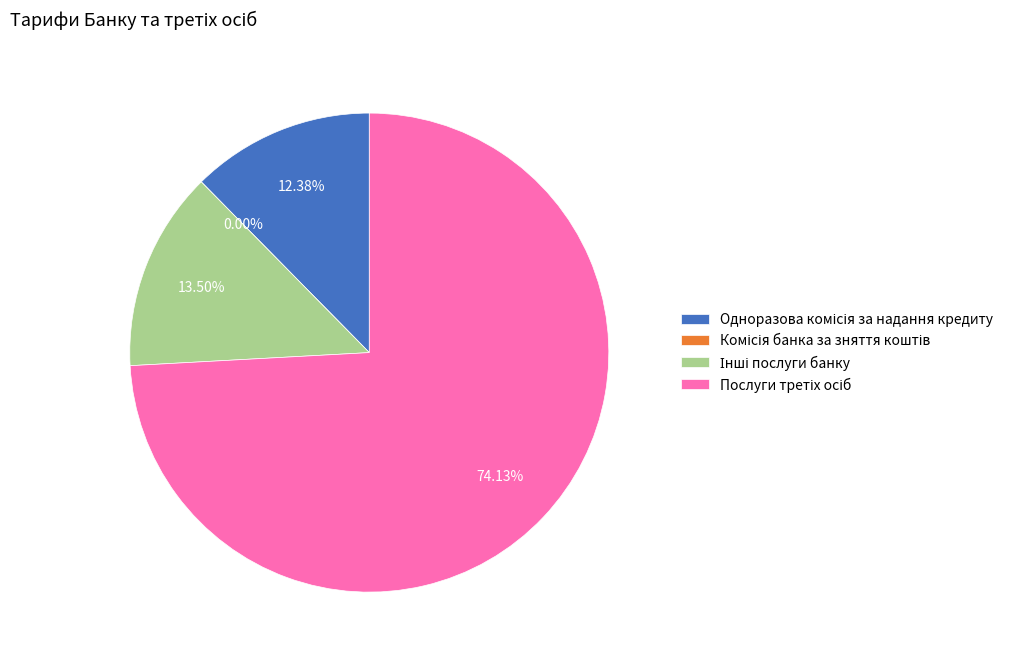

How many segments does this pie chart have?

4